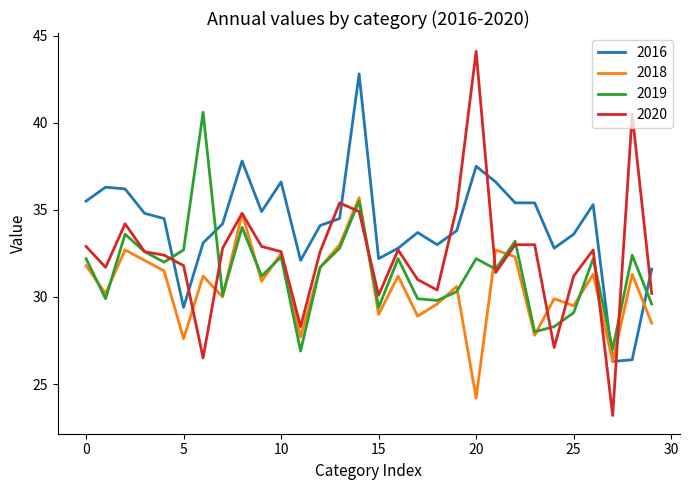

Which series has the largest total across all categories?

2016